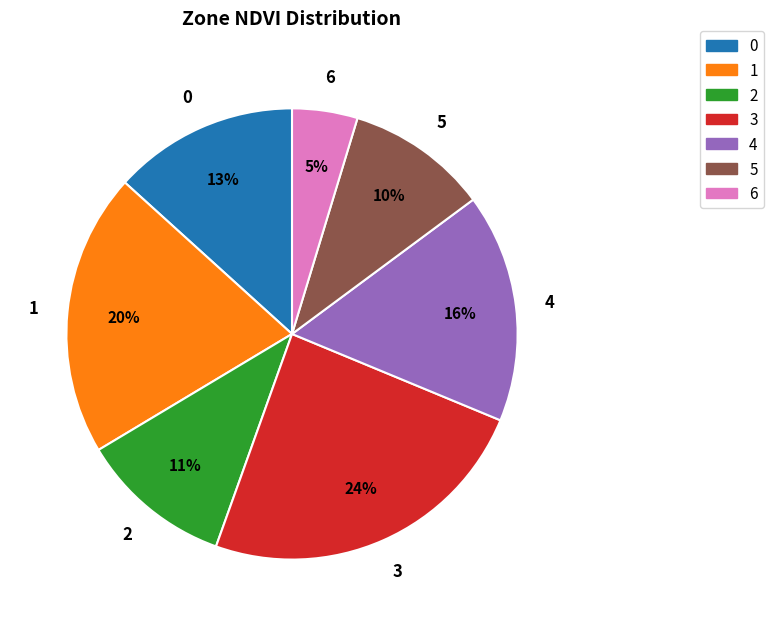

Is there a majority slice in this chart?

No